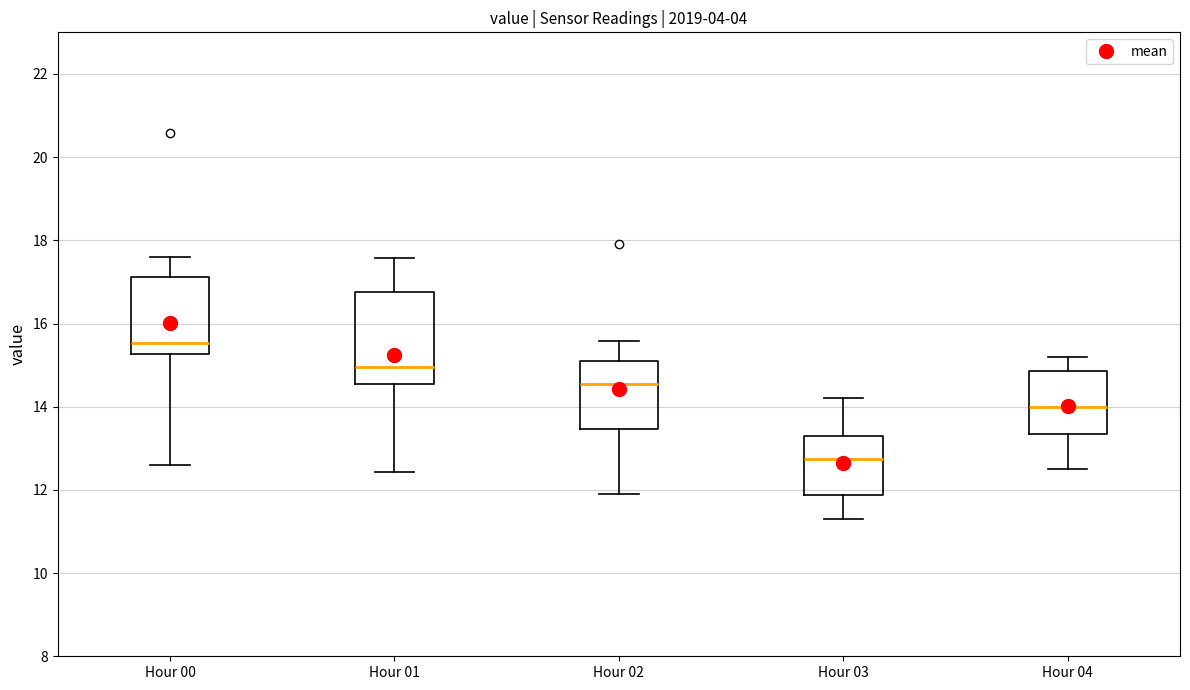

Which box has the highest median line?

Hour 00